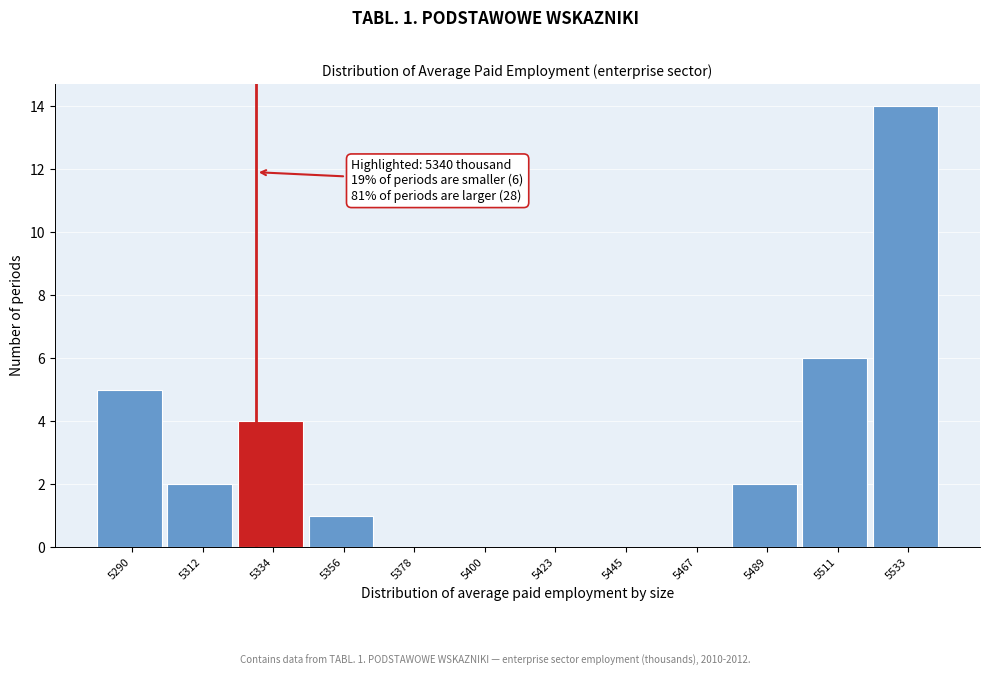

Reading right to left, extract all data points from this chart.

5533=14	5511=6	5489=2	5467=0	5445=0	5423=0	5400=0	5378=0	5356=1	5334=4	5312=2	5290=5